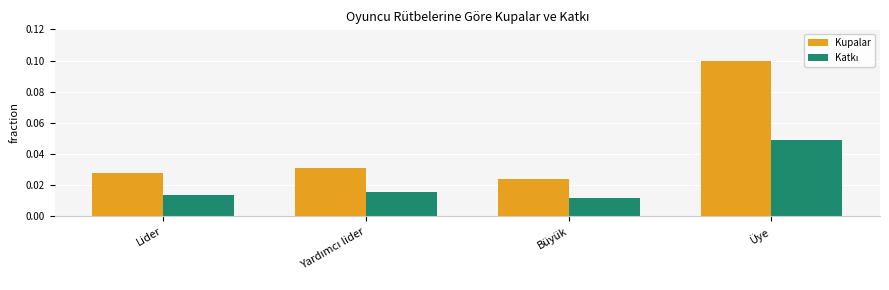

At which label does Kupalar reach its peak?

Üye